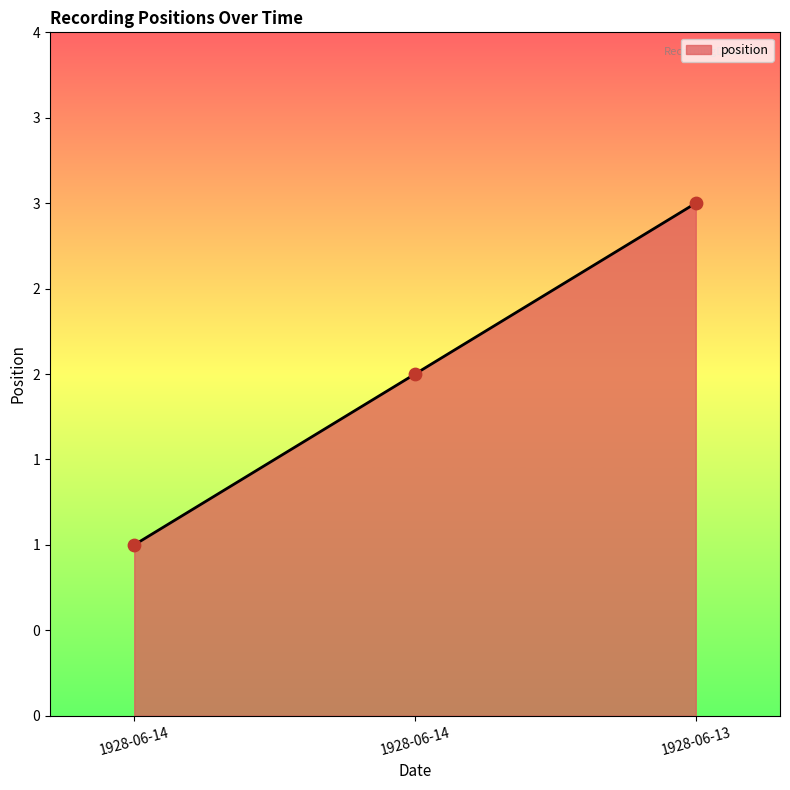

What is the ratio of the value at 1928-06-14 to the value at 1928-06-14?

0.5